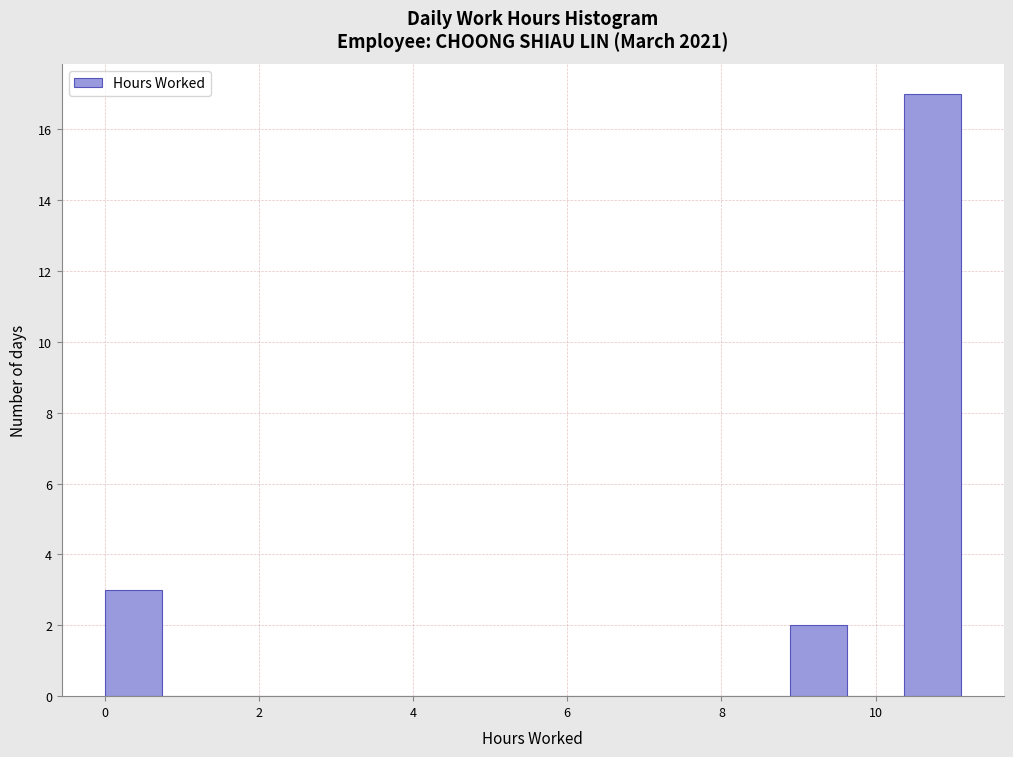

Around what value on the x-axis is the tallest bar? Give the approximate position of its centre, as read against the axis.

10.8